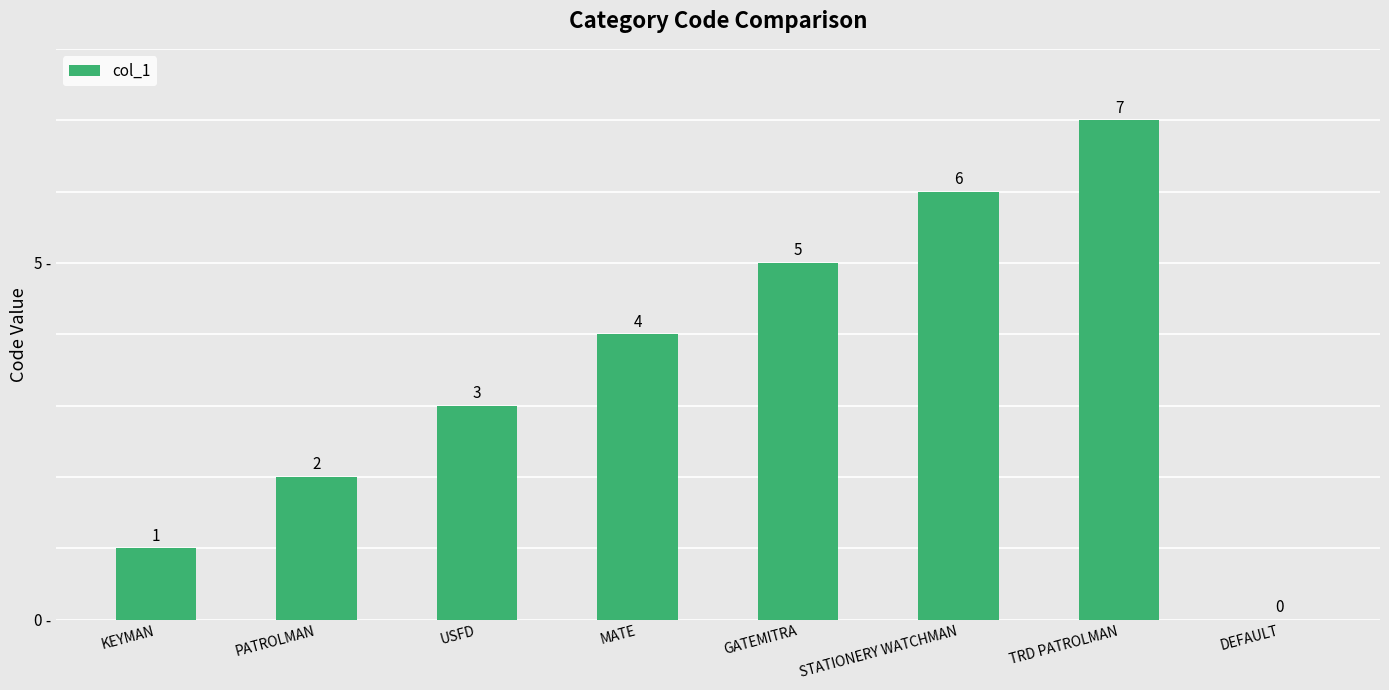

How many values are between 2 and 6?

5